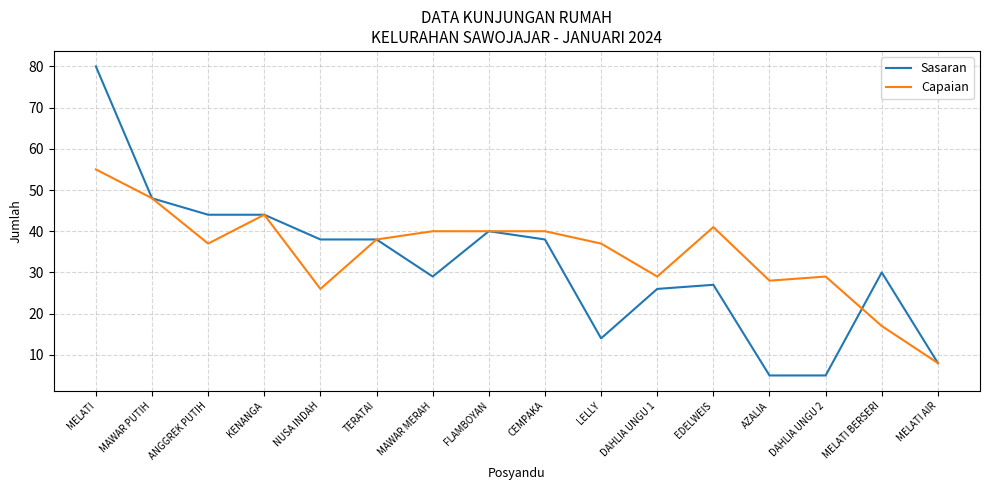

At which label does Capaian reach its minimum?

MELATI AIR